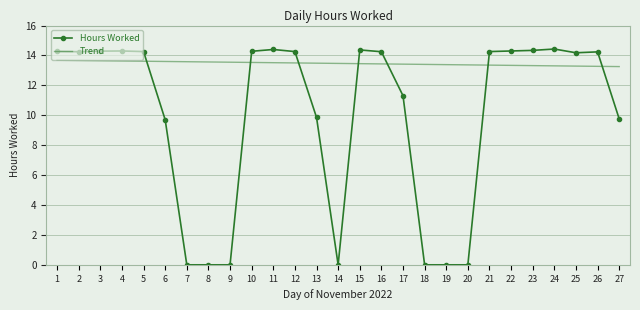

Rank the series by their maximum value, from highest to lowest.

Hours Worked, Trend